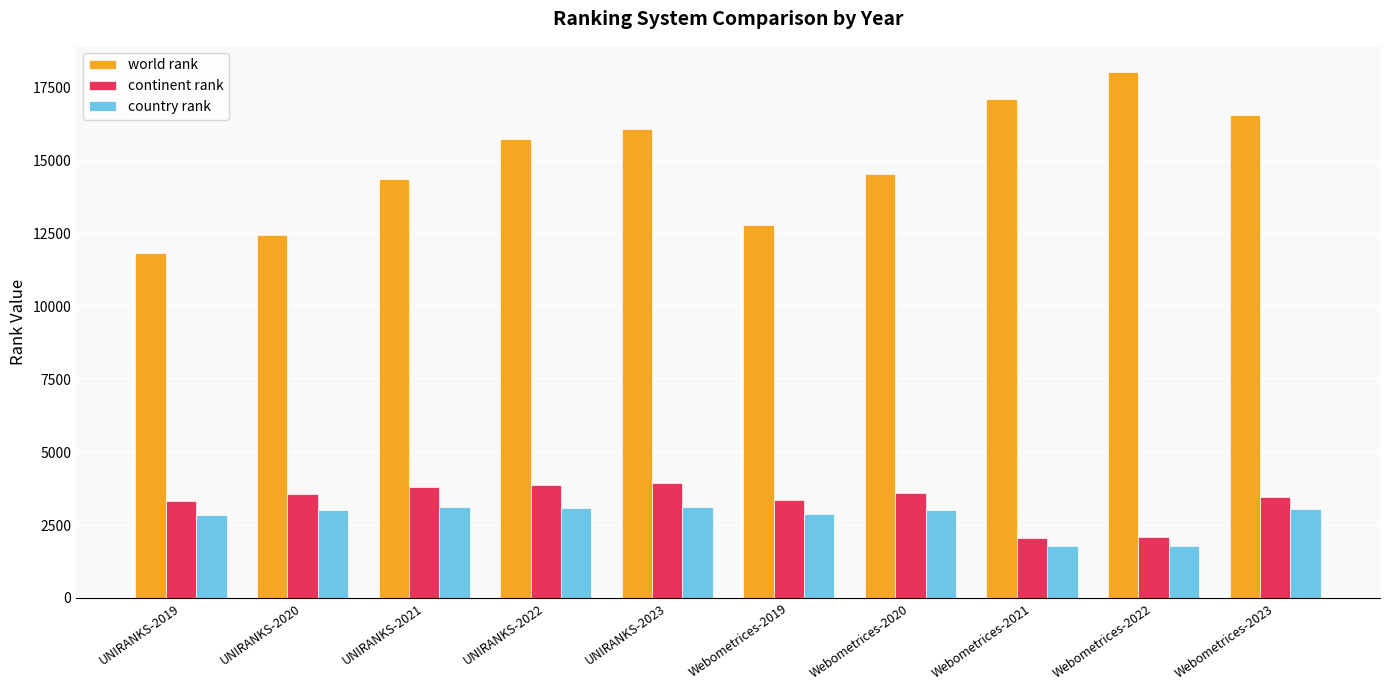

Which series has the largest total across all categories?

world rank